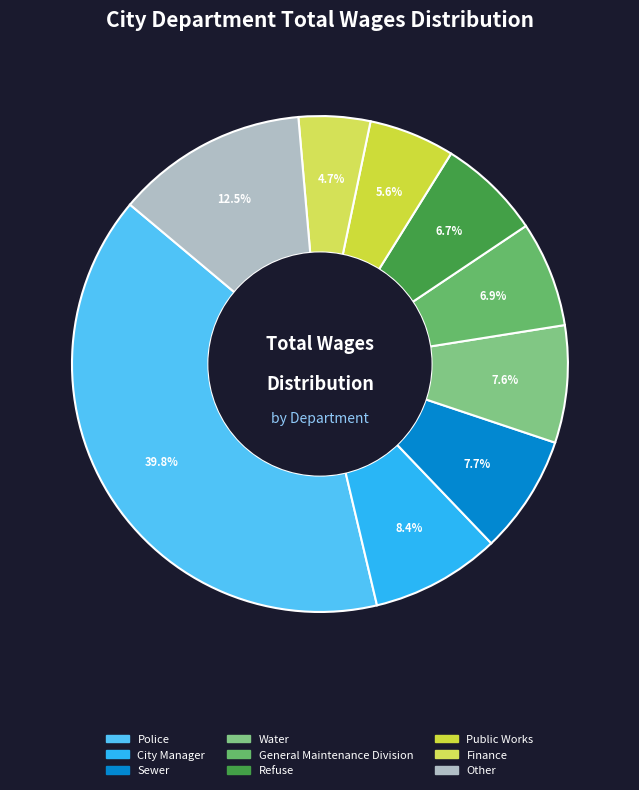

Which category has the biggest portion of the pie?

Police